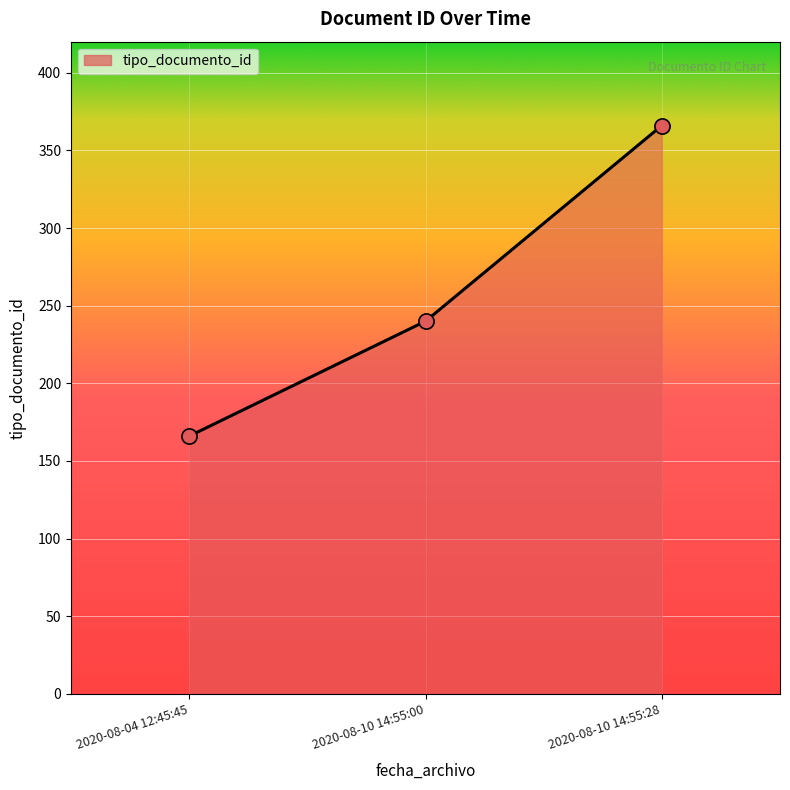

What is the change in value from 2020-08-04 12:45:45 to 2020-08-10 14:55:00?

+74